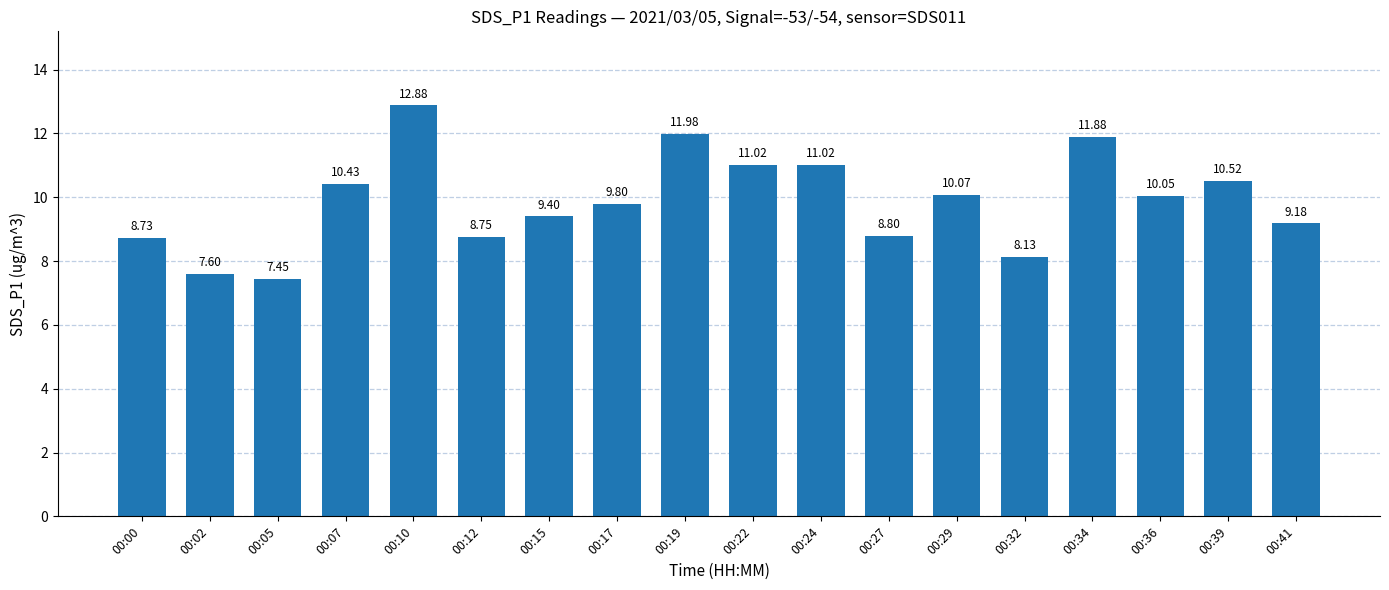

What is the sum of the values at 00:00 and 00:10?

21.6